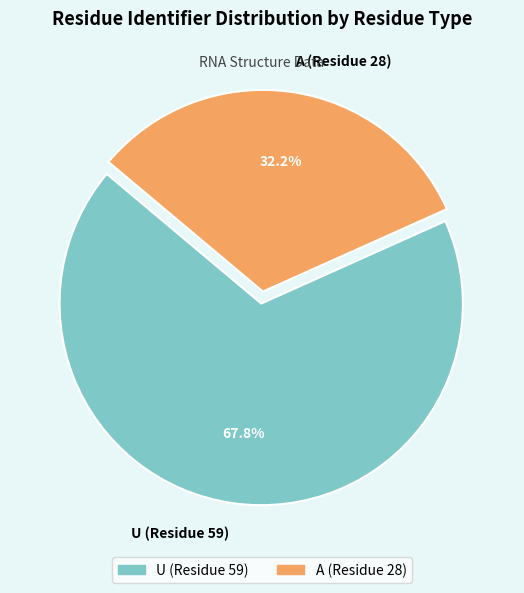

Approximately how many times larger is the value at A (Residue 28) compared to U (Residue 59)?

0.5